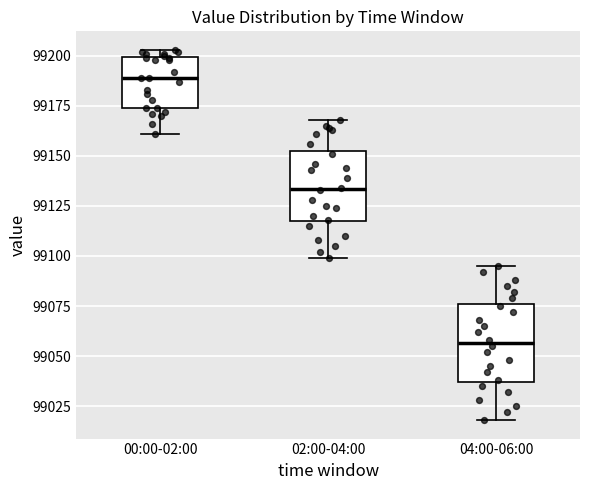

Which box has the highest median line?

00:00-02:00